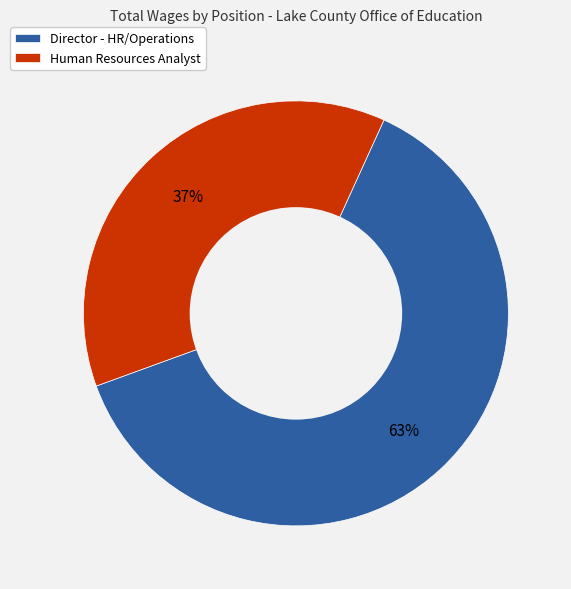

Approximately how many times larger is the value at Human Resources Analyst compared to Director - HR/Operations?

0.6